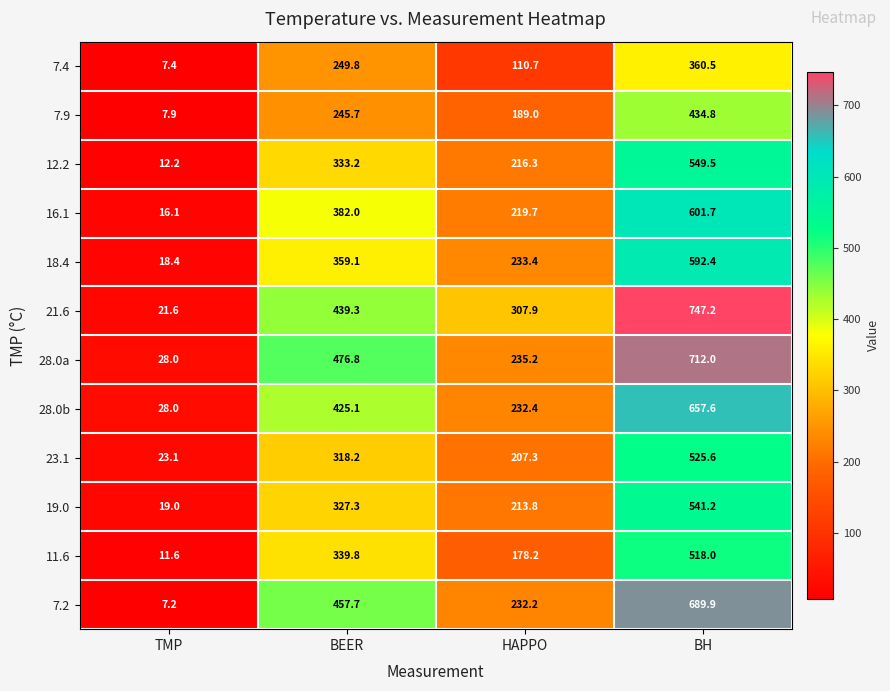

What value does the 21.6 series have at BH?

747.2